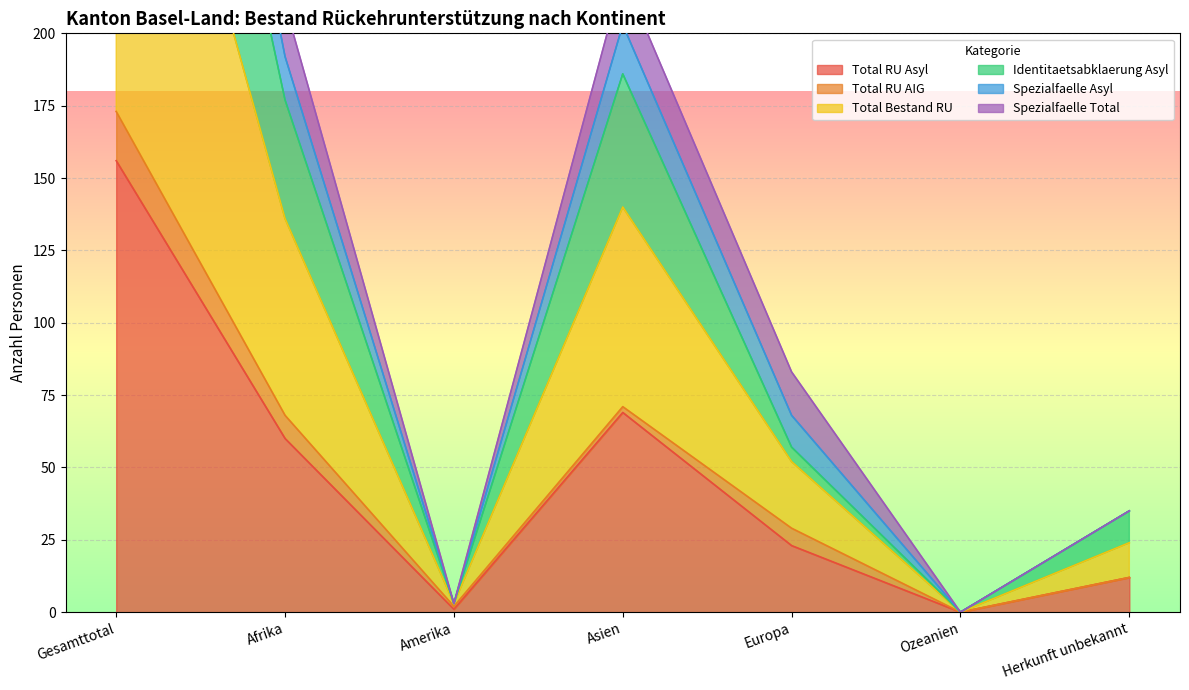

Is it true that Total RU Asyl equals 60 at Afrika?

True